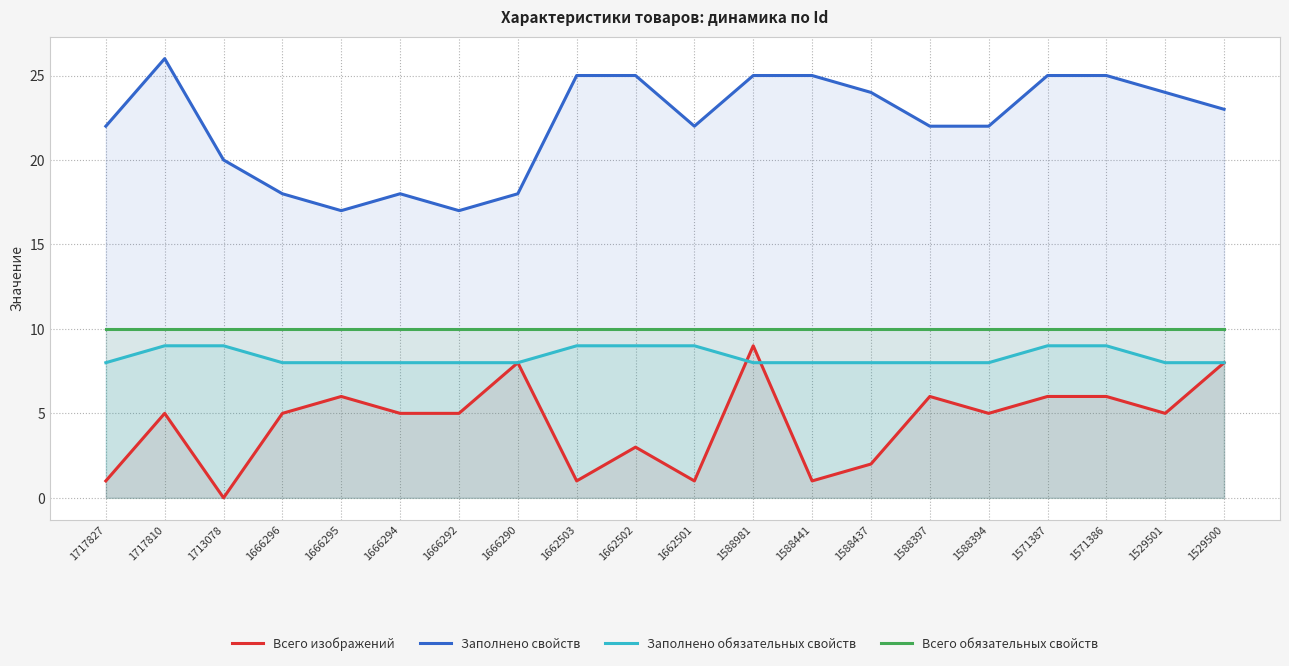

What is the difference between the highest and lowest values at 1588441?

24